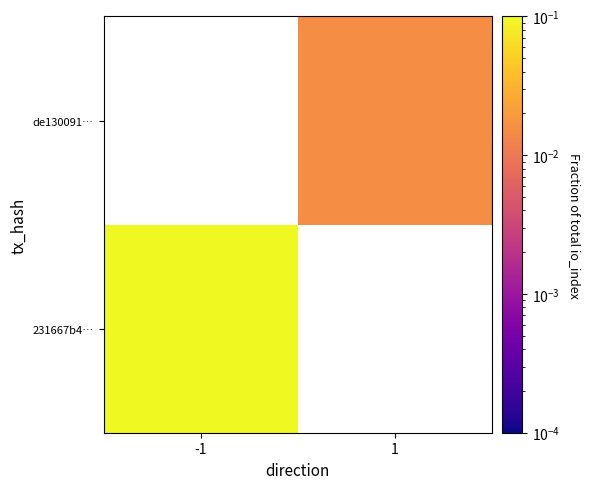

Which category has the lowest value in the 231667b4… series?

-1